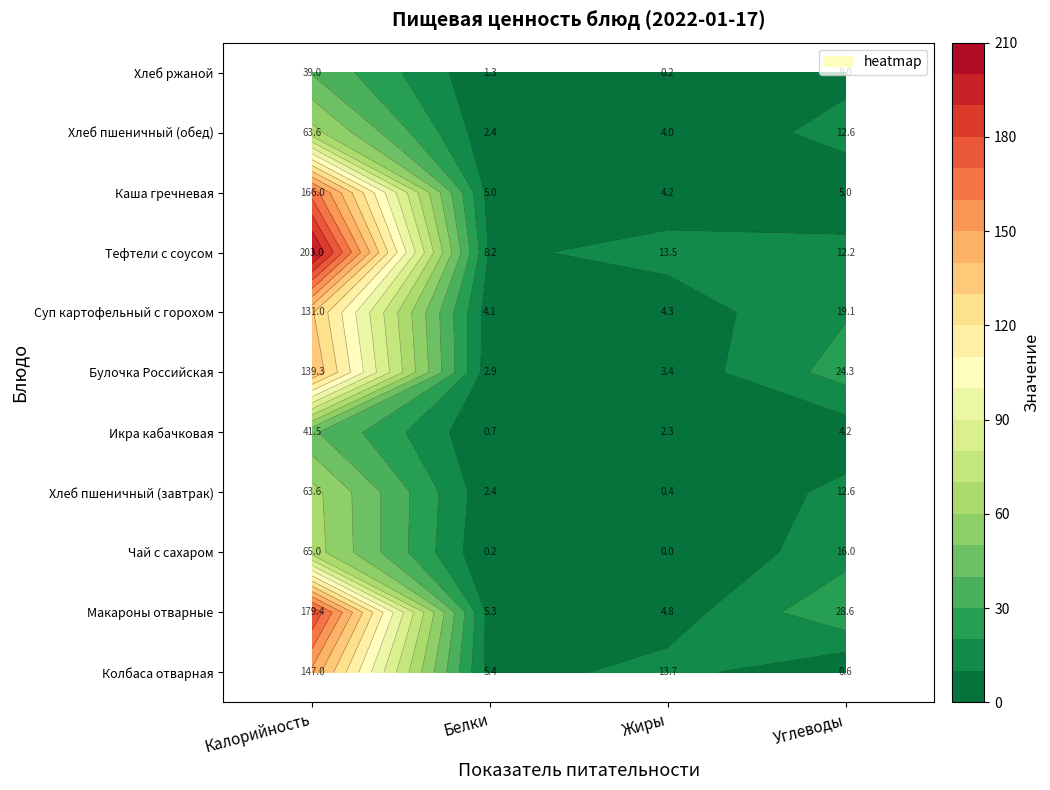

How many data points in Булочка Российская are less than 24?

2